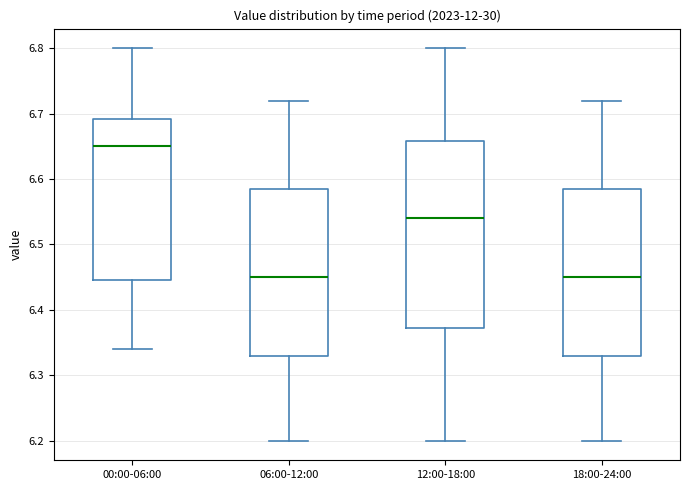

Reading left to right, read every box against the y-axis: the position of its median line, the range the box covers, and the ends of its whiskers. The values are not printed on the chart, so give them approximately, as read against the axis.

00:00-06:00: median 6.65, box 6.45 to 6.69, whiskers 6.34 to 6.80
06:00-12:00: median 6.45, box 6.33 to 6.59, whiskers 6.20 to 6.72
12:00-18:00: median 6.54, box 6.37 to 6.66, whiskers 6.20 to 6.80
18:00-24:00: median 6.45, box 6.33 to 6.59, whiskers 6.20 to 6.72